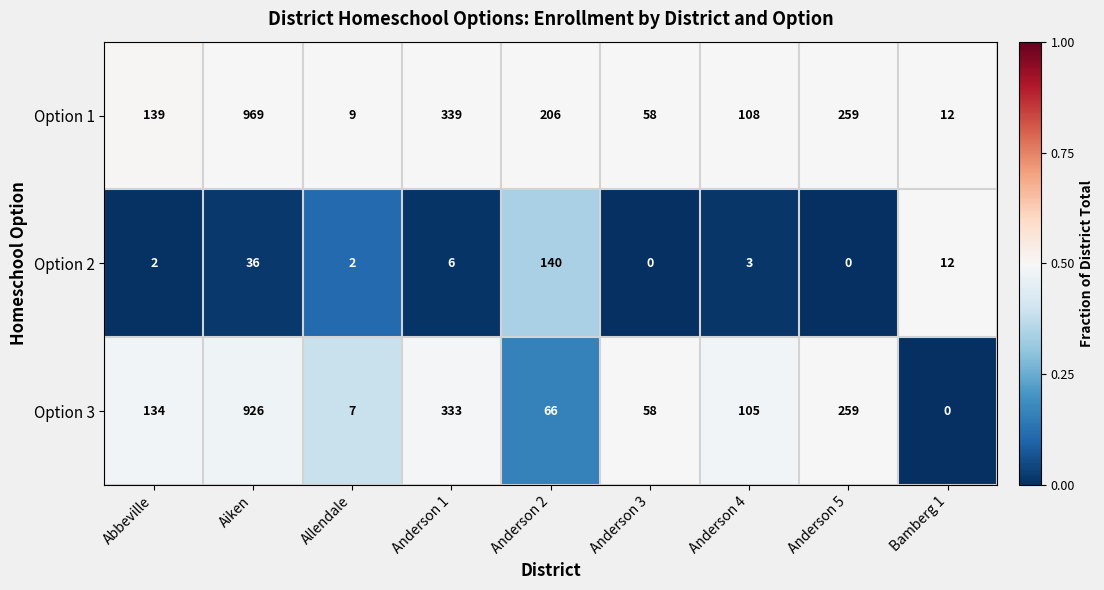

The value of Option 1 at Anderson 1 is 180. True or false?

False